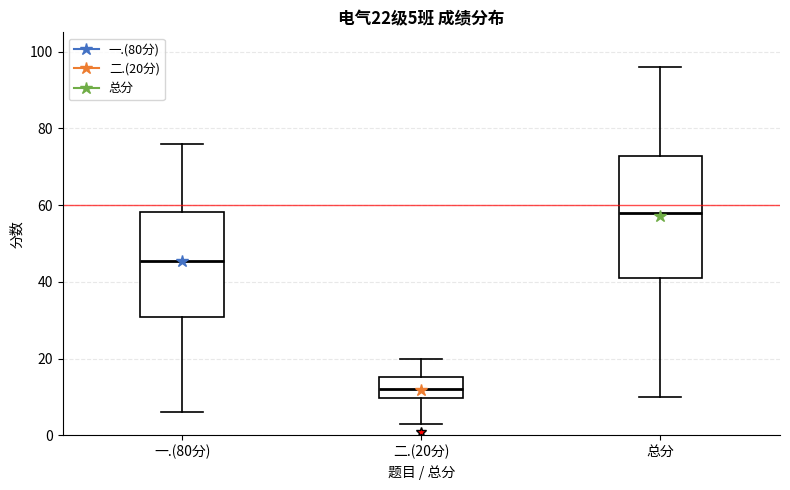

Comparing the boxes themselves (not the whiskers), which one is the tallest?

总分